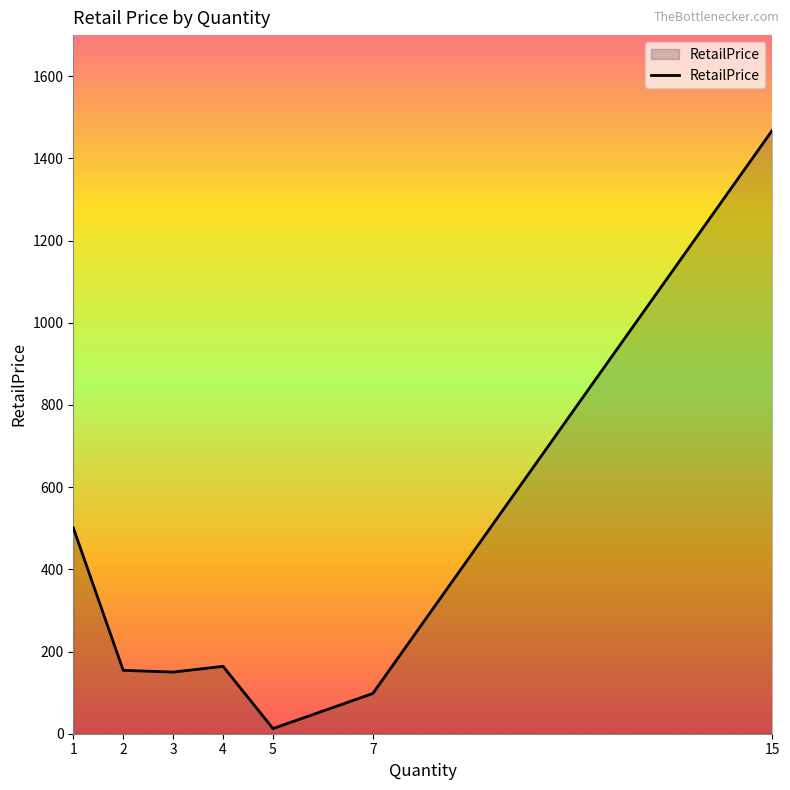

True or false: the data has more than 1 interior local peaks.

False